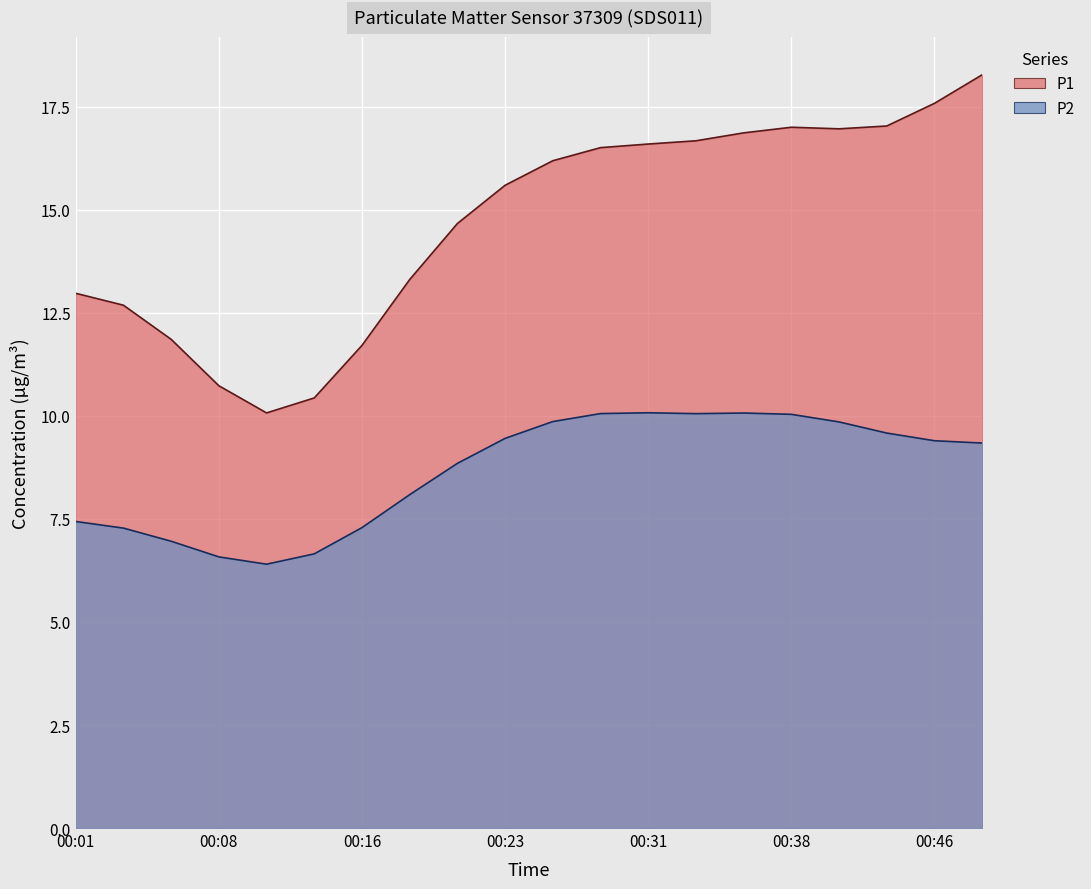

How many lines are shown in the chart?

2